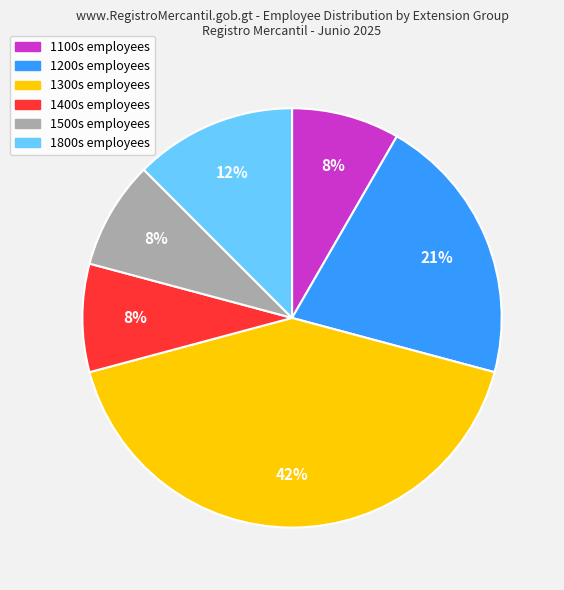

To the nearest percent, what is the average slice percentage?

17%